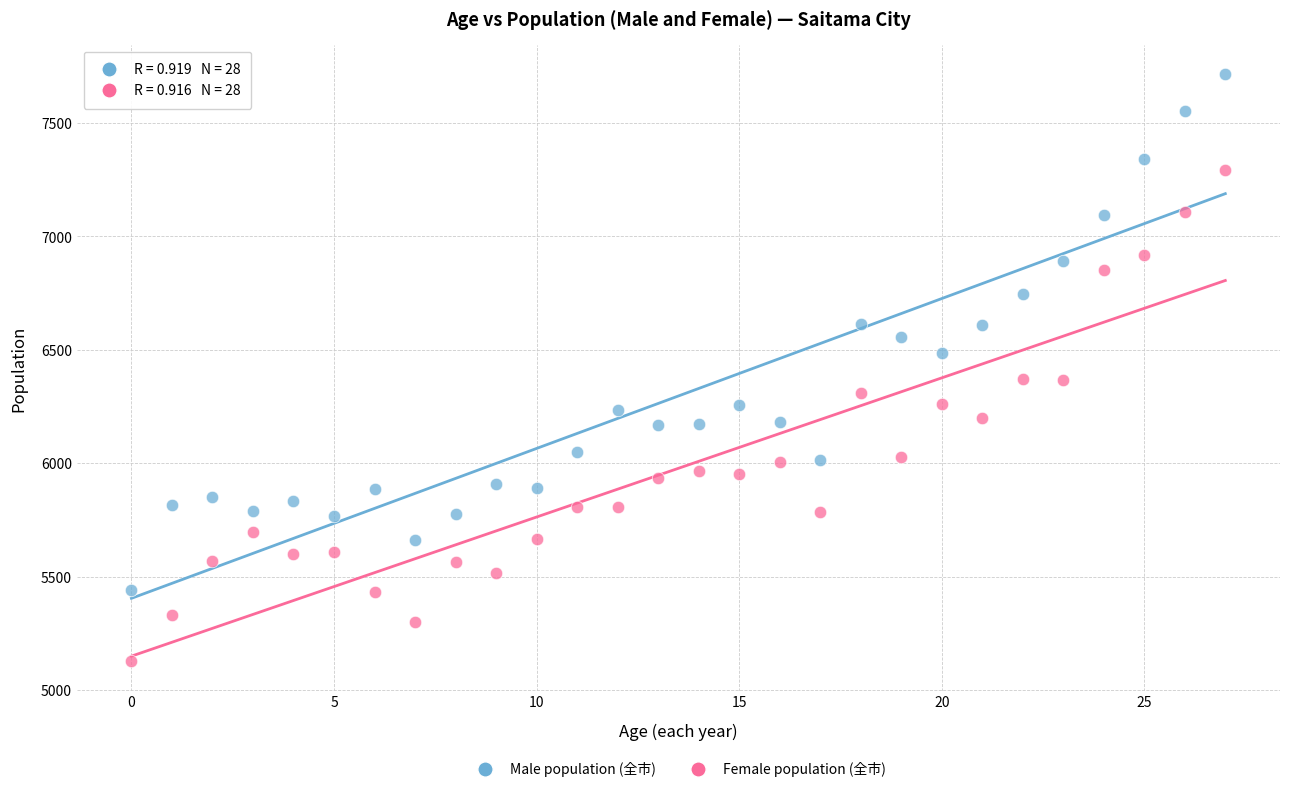

What are all the series names shown in the legend?

Male population (全市), Female population (全市)